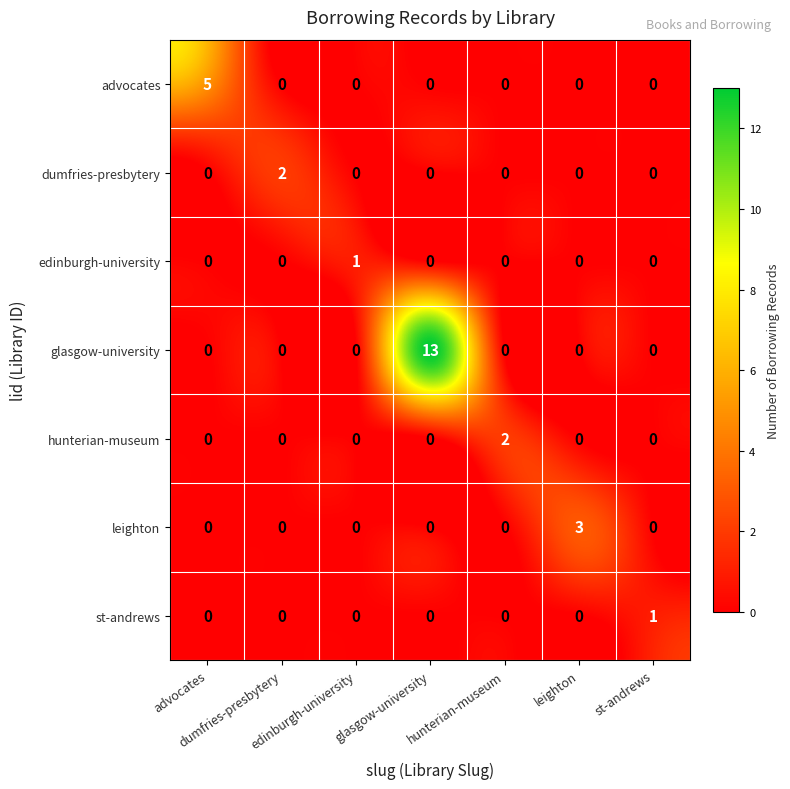

Reading left to right, list all the values displayed in this chart.

advocates: advocates=5	dumfries-presbytery=0	edinburgh-university=0	glasgow-university=0	hunterian-museum=0	leighton=0	st-andrews=0
dumfries-presbytery: advocates=0	dumfries-presbytery=2	edinburgh-university=0	glasgow-university=0	hunterian-museum=0	leighton=0	st-andrews=0
edinburgh-university: advocates=0	dumfries-presbytery=0	edinburgh-university=1	glasgow-university=0	hunterian-museum=0	leighton=0	st-andrews=0
glasgow-university: advocates=0	dumfries-presbytery=0	edinburgh-university=0	glasgow-university=13	hunterian-museum=0	leighton=0	st-andrews=0
hunterian-museum: advocates=0	dumfries-presbytery=0	edinburgh-university=0	glasgow-university=0	hunterian-museum=2	leighton=0	st-andrews=0
leighton: advocates=0	dumfries-presbytery=0	edinburgh-university=0	glasgow-university=0	hunterian-museum=0	leighton=3	st-andrews=0
st-andrews: advocates=0	dumfries-presbytery=0	edinburgh-university=0	glasgow-university=0	hunterian-museum=0	leighton=0	st-andrews=1